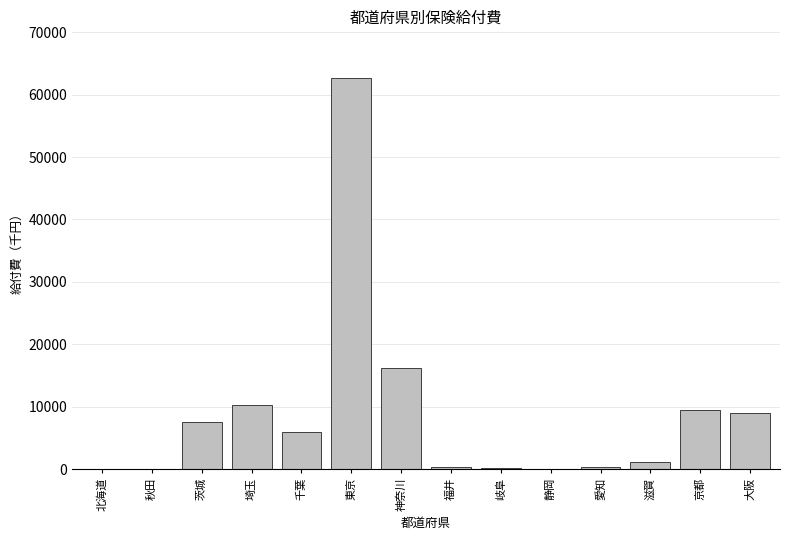

Which label corresponds to the largest value in the chart?

東京